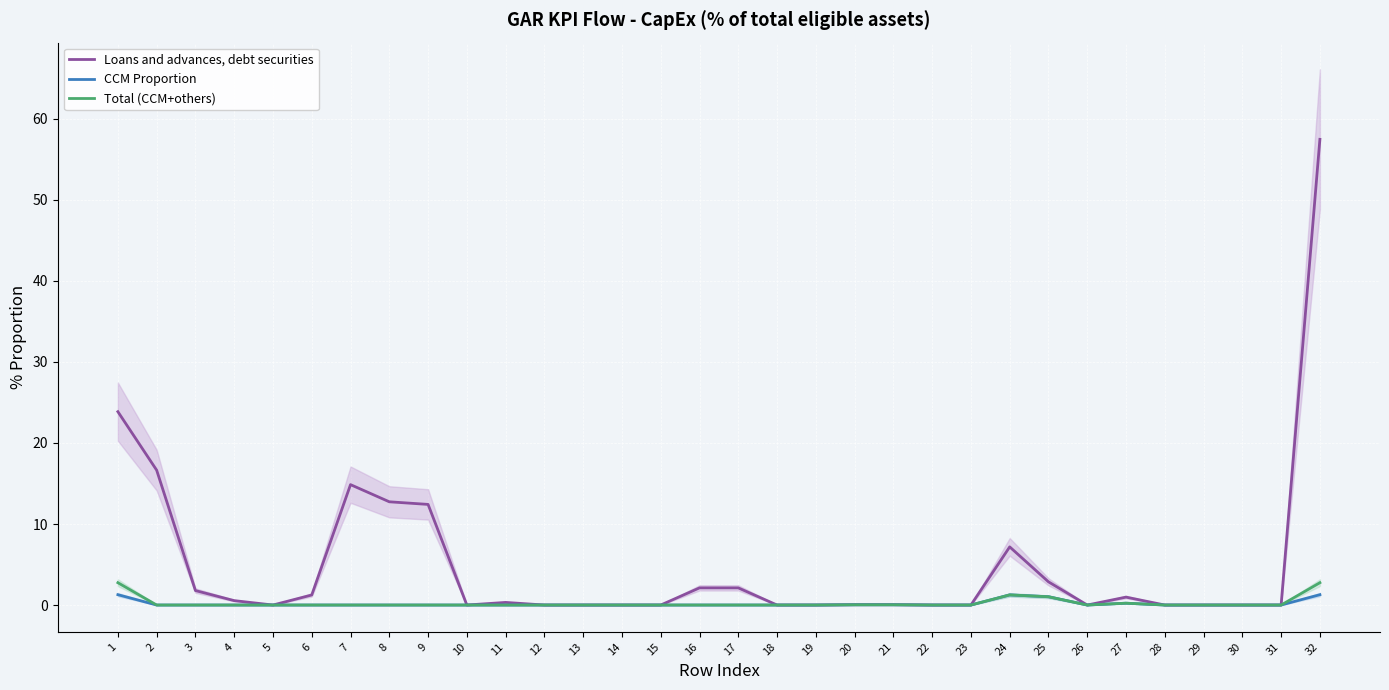

At which label does Loans and advances, debt securities reach its peak?

32